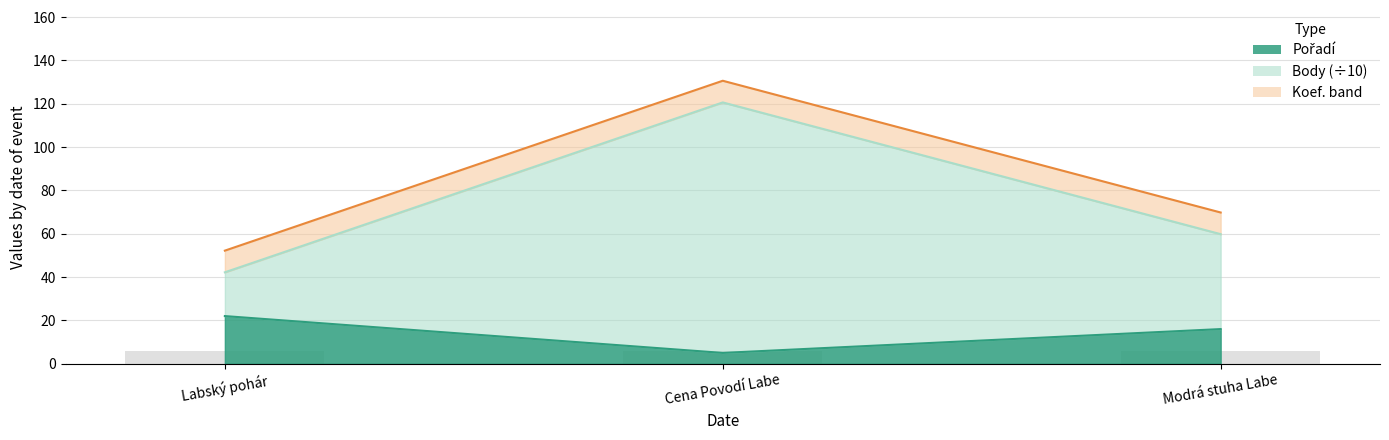

What is the average value of the Body series?

74.2